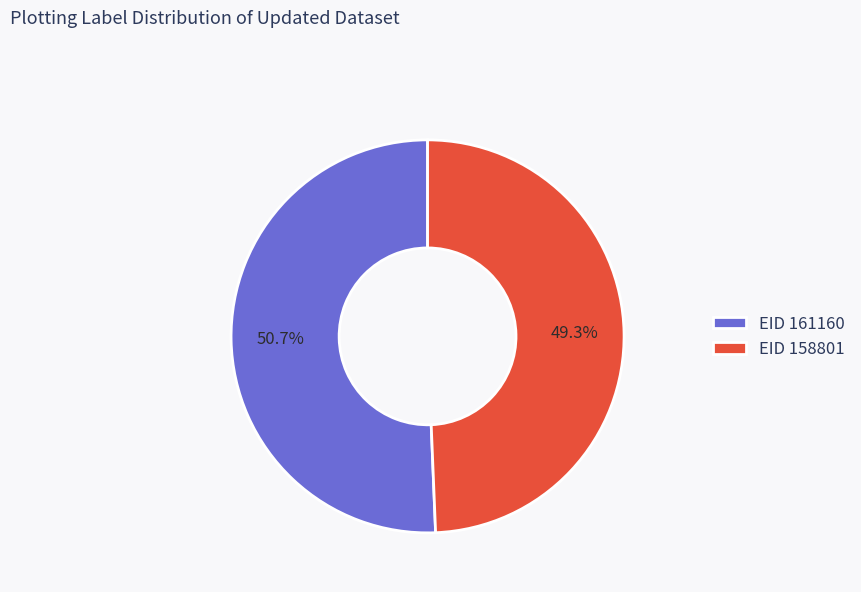

What is the smallest slice in the pie chart?

EID 158801